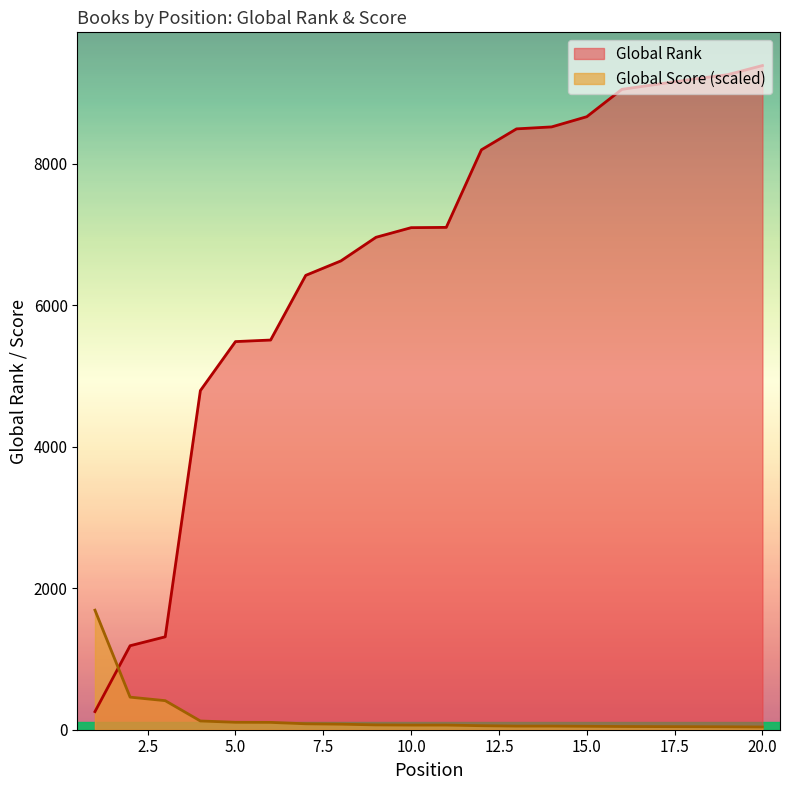

List the series in order of their overall mean, lowest first.

Global Score (scaled), Global Rank